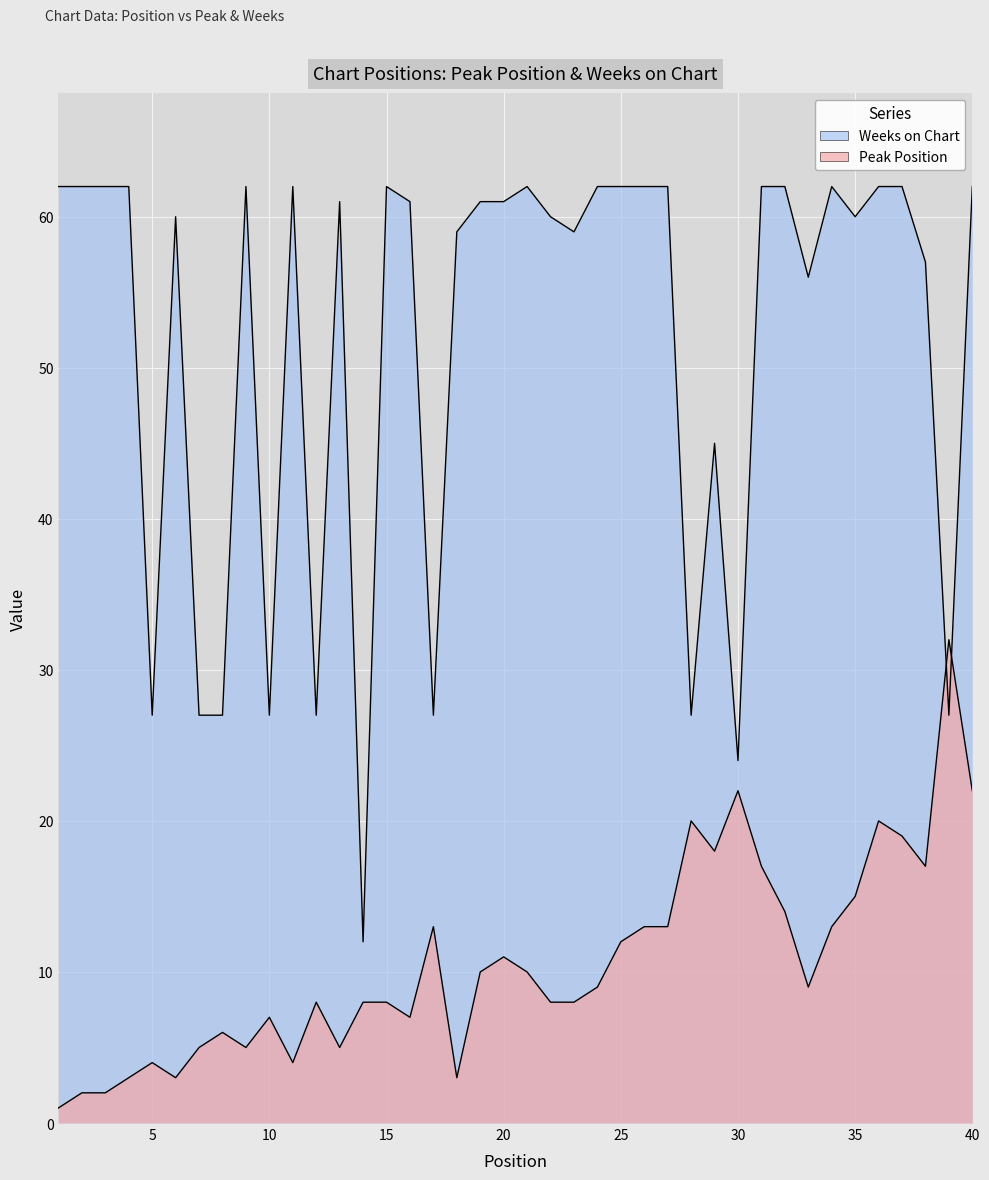

What is the total value across all series at 33?

65